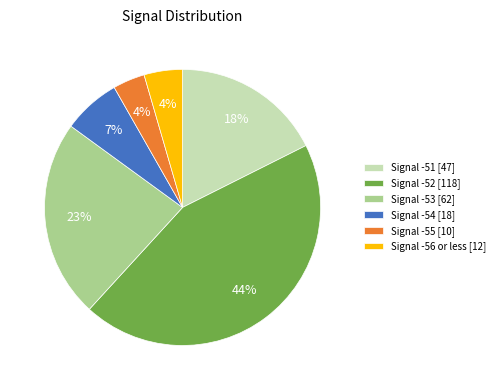

What is the largest slice in the pie chart?

Signal -52 [118]